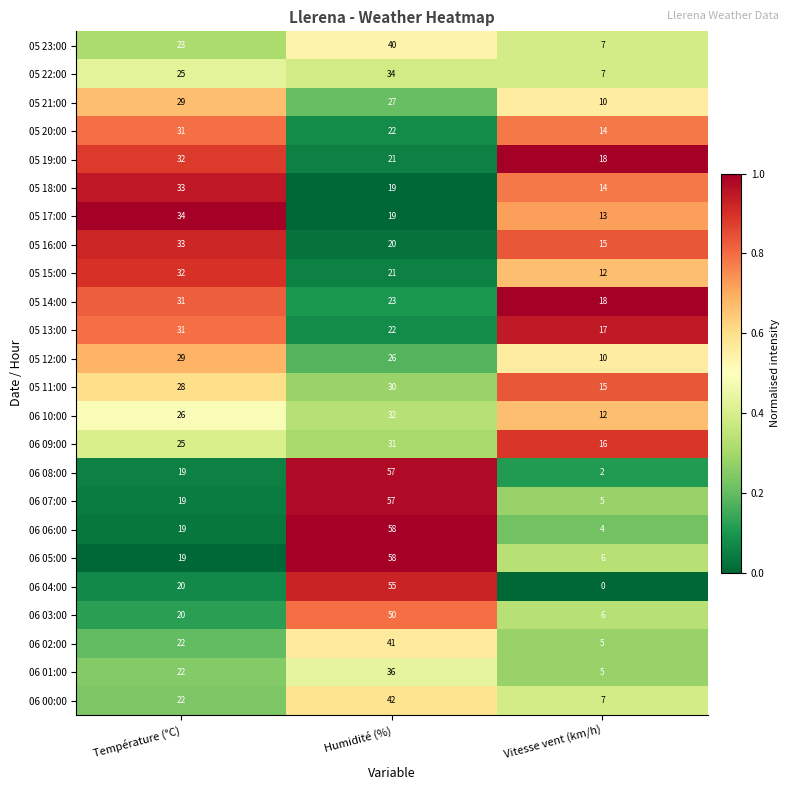

Which category has the highest value across all series?

Humidité (%)